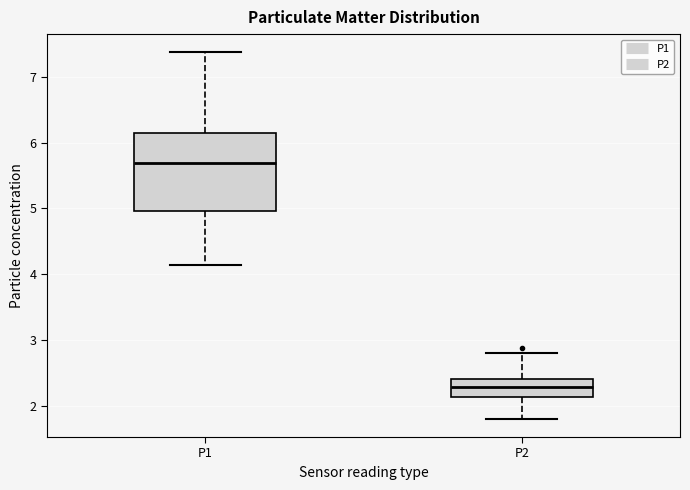

Where is the lower edge of the box for P2 on the y-axis? The values are not printed on the chart, so give them approximately, as read against the axis.

2.1